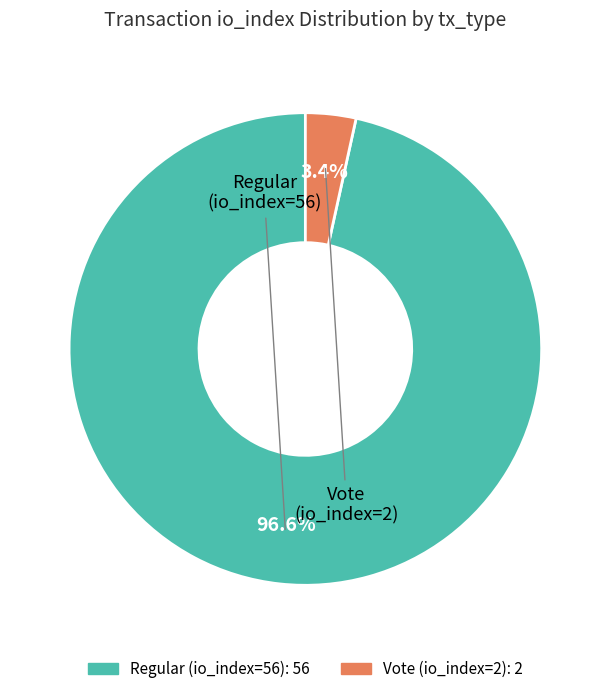

Is the sum of Vote (io_index=2) and Regular (io_index=56) greater than half?

Yes